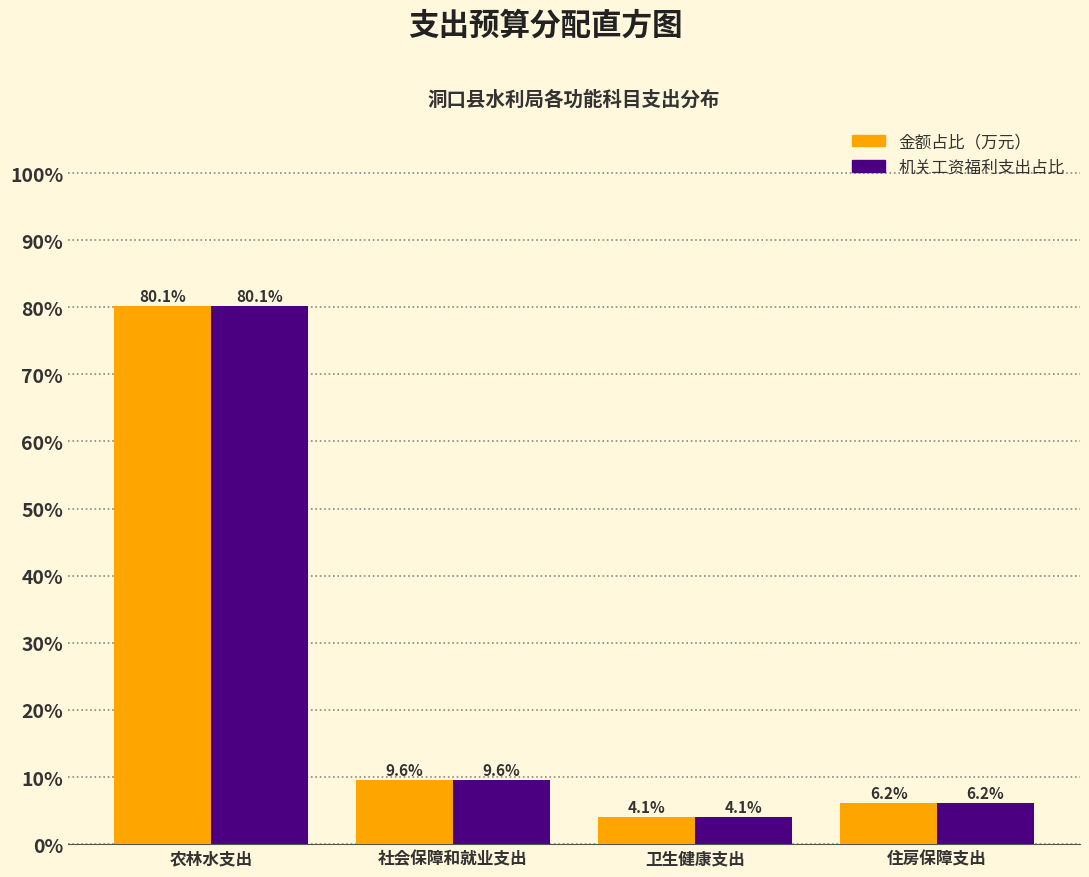

Reading right to left, extract all data points from this chart.

金额占比（万元）: 6.2	4.1	9.6	80.1
机关工资福利: 6.2	4.1	9.6	80.1